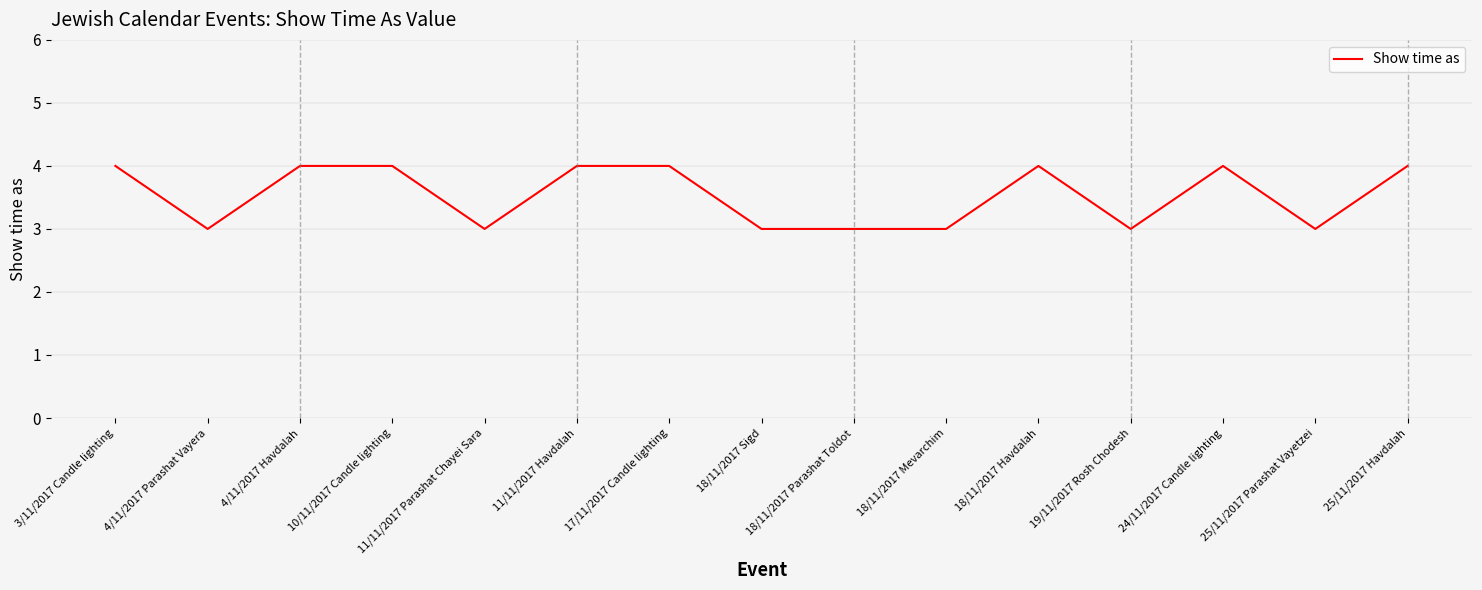

Is it true that the value at 4/11/2017 Parashat Vayera is 1?

False